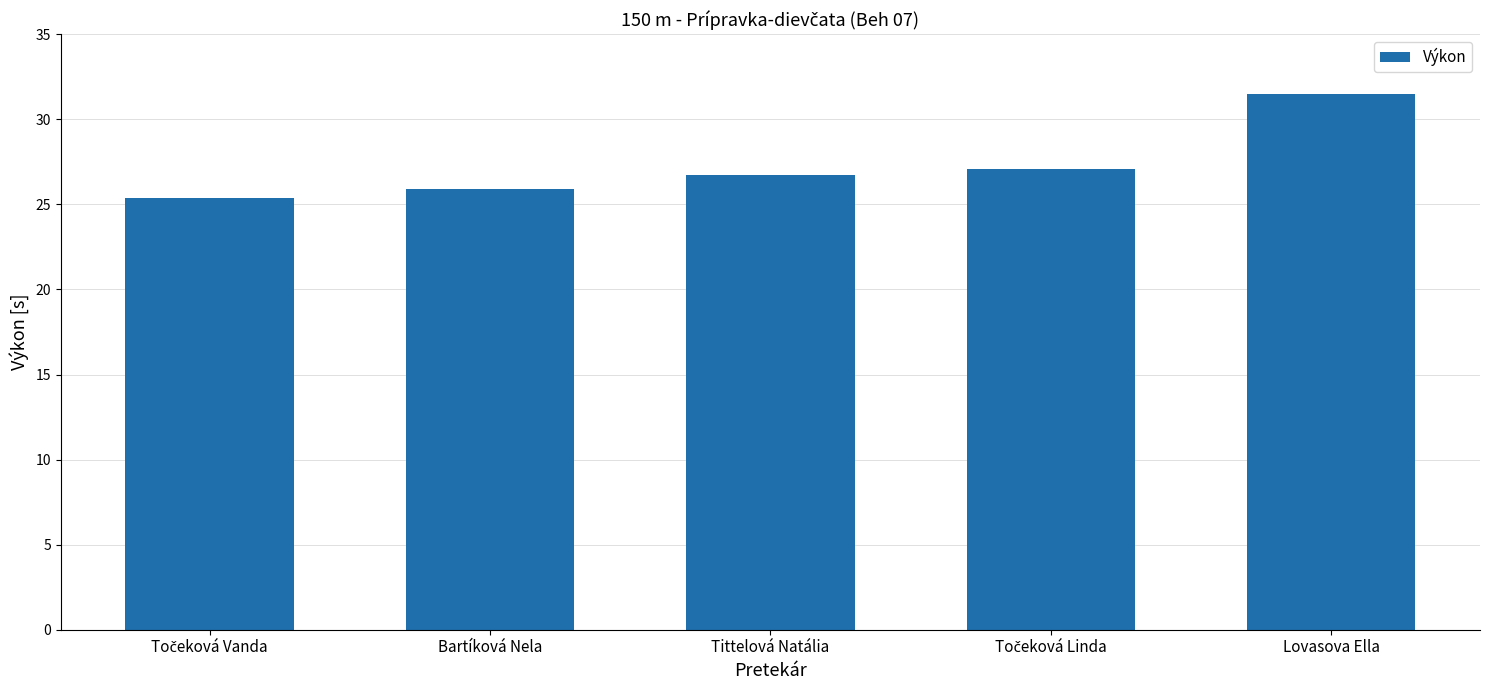

The value at Lovasova Ella is 12.4. True or false?

False